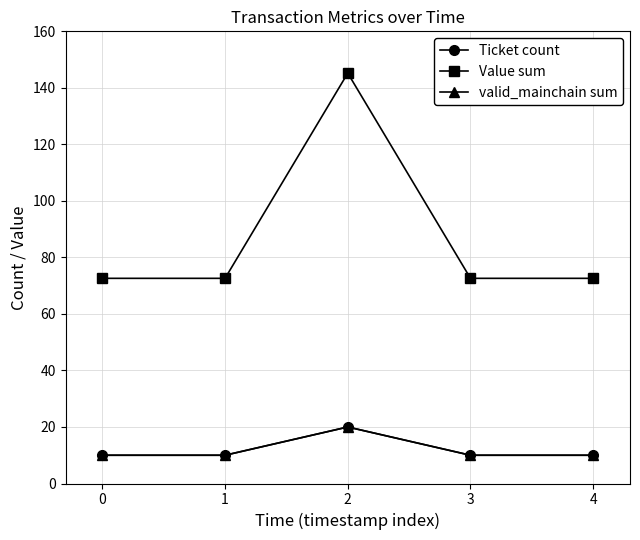

List the labels in order of valid_mainchain sum value, largest first.

2, 0, 1, 3, 4